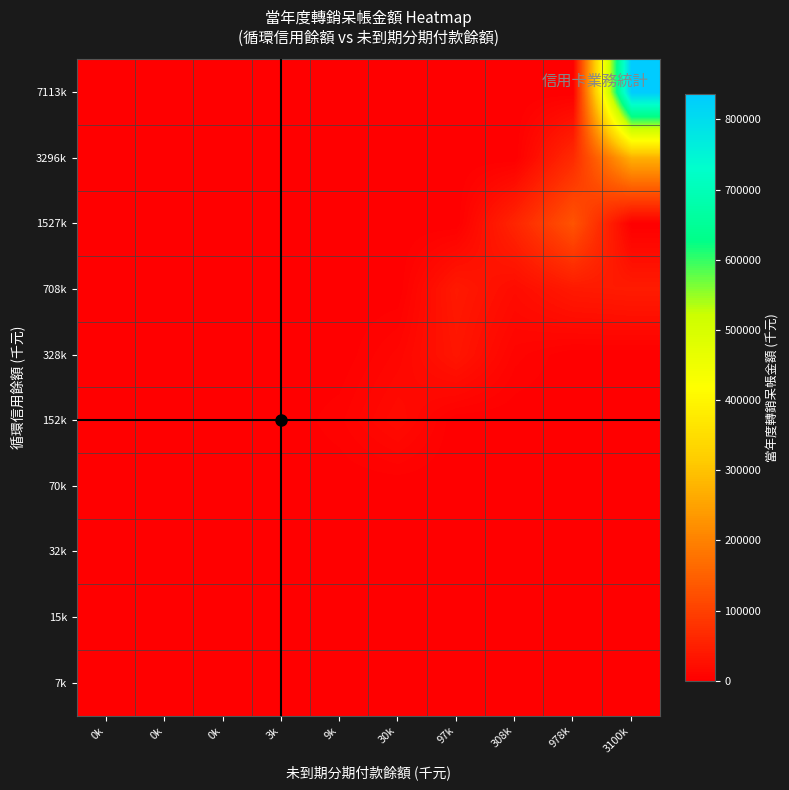

List the series in order of their peak value, lowest first.

32k, 70k, 7k, 15k, 152k, 328k, 708k, 1527k, 3296k, 7113k